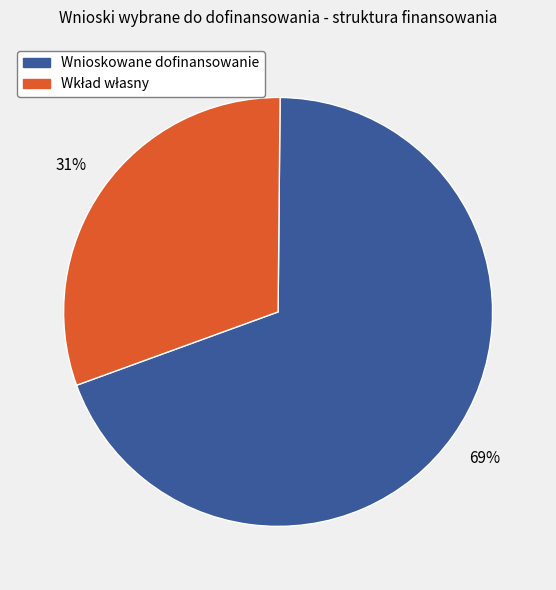

Is there any slice that represents more than half of the pie?

Yes